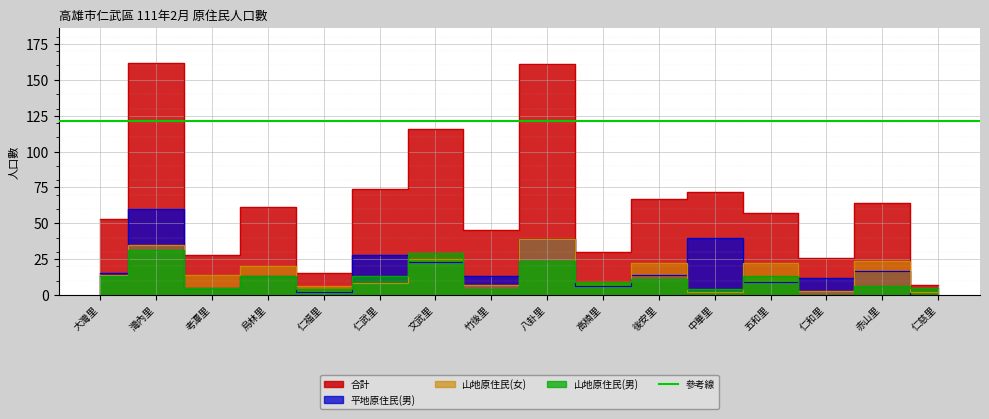

Which series has the widest spread of values?

合計